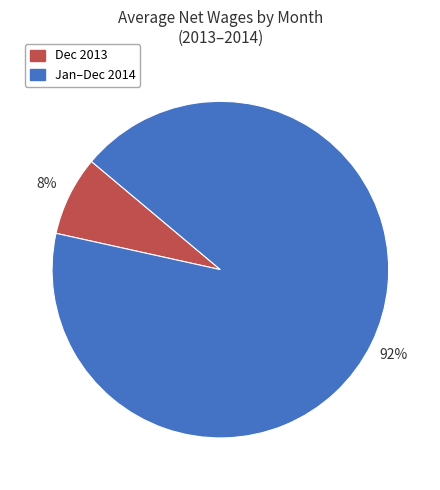

Count the number of slices in the pie.

2